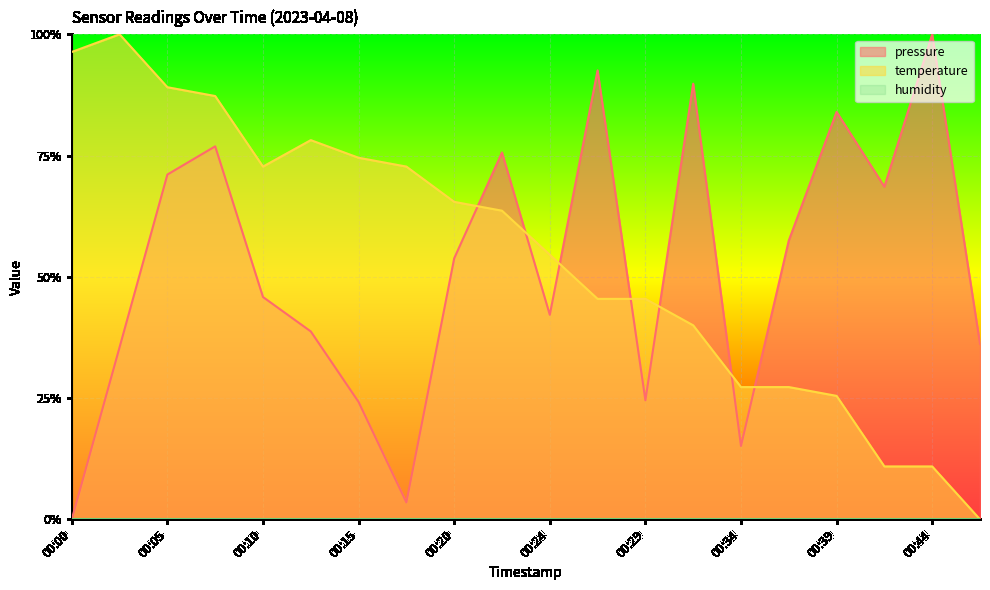

The temperature series shows 0.6 at 00:29. True or false?

False